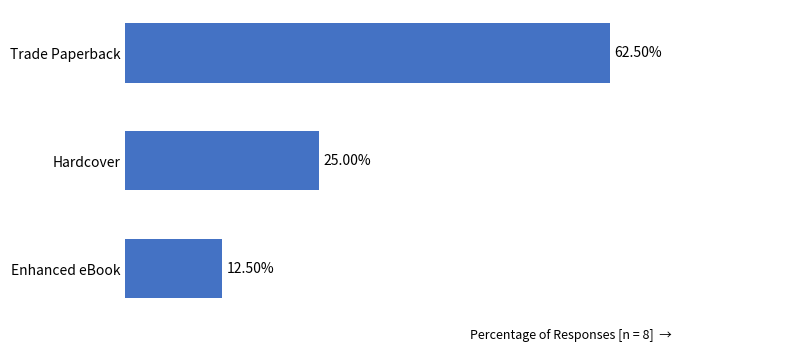

Between Trade Paperback and Hardcover, which is larger?

Trade Paperback